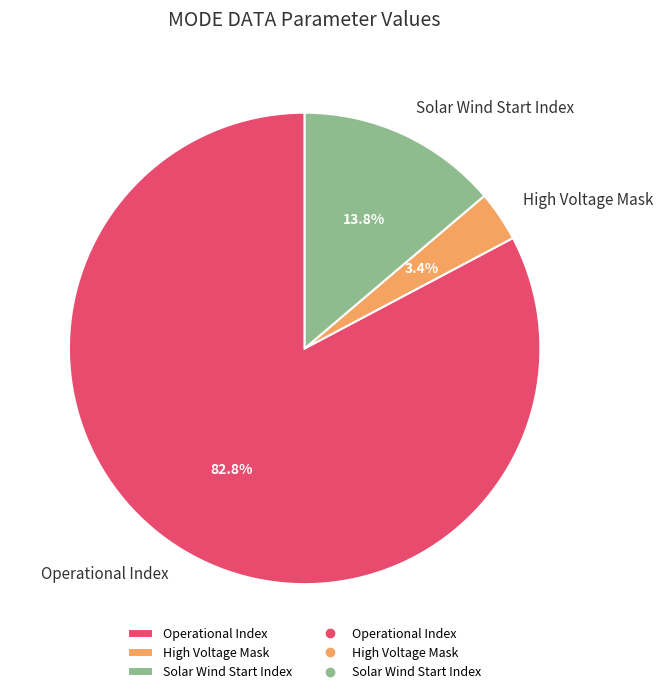

To the nearest percent, what is the average slice percentage?

33%